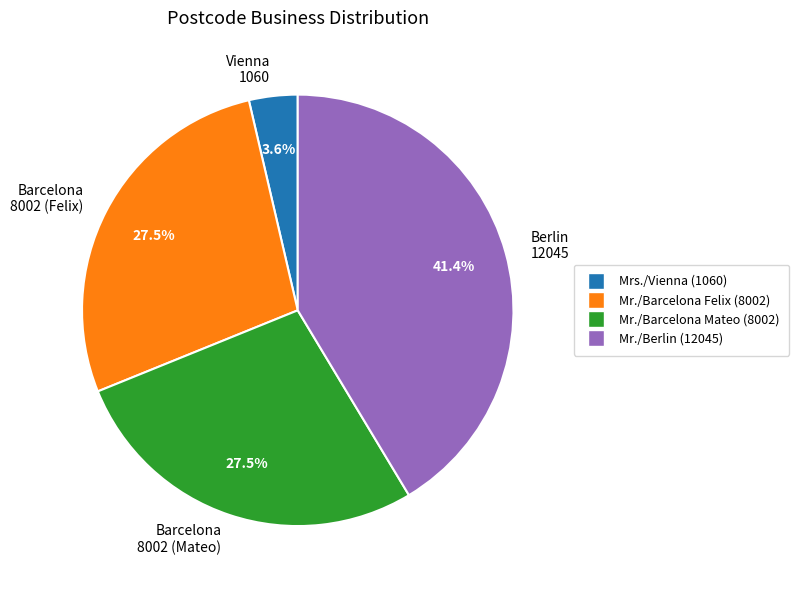

Combined, do Vienna 1060 and Barcelona 8002 (Felix) account for over 50%?

No